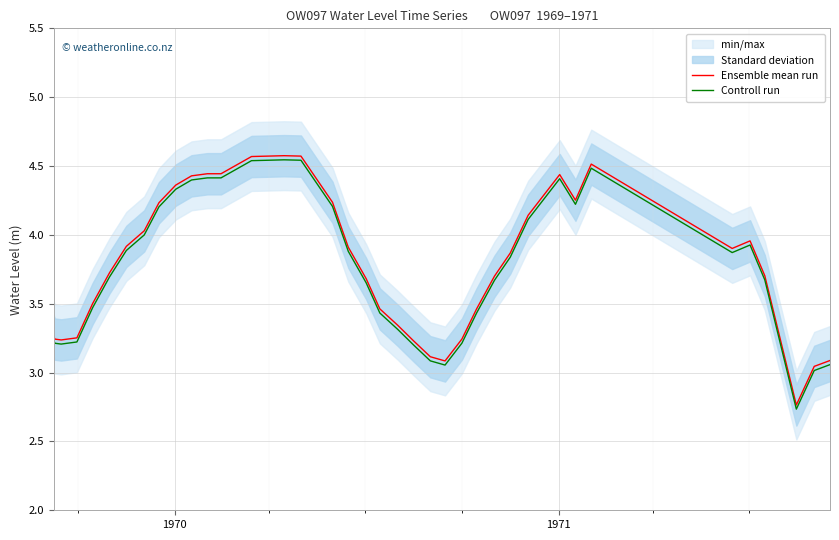

How many interior local peaks does the Controll run series have?

4